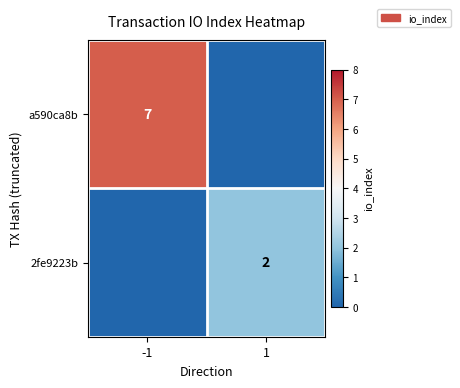

The 2fe9223b series shows 2 at 1. True or false?

True